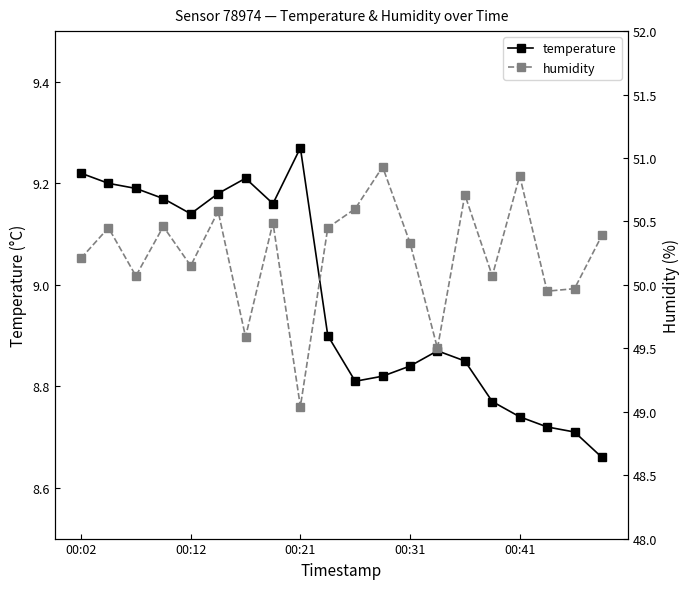

What is the difference between the maximum and minimum values in the humidity series?

1.9